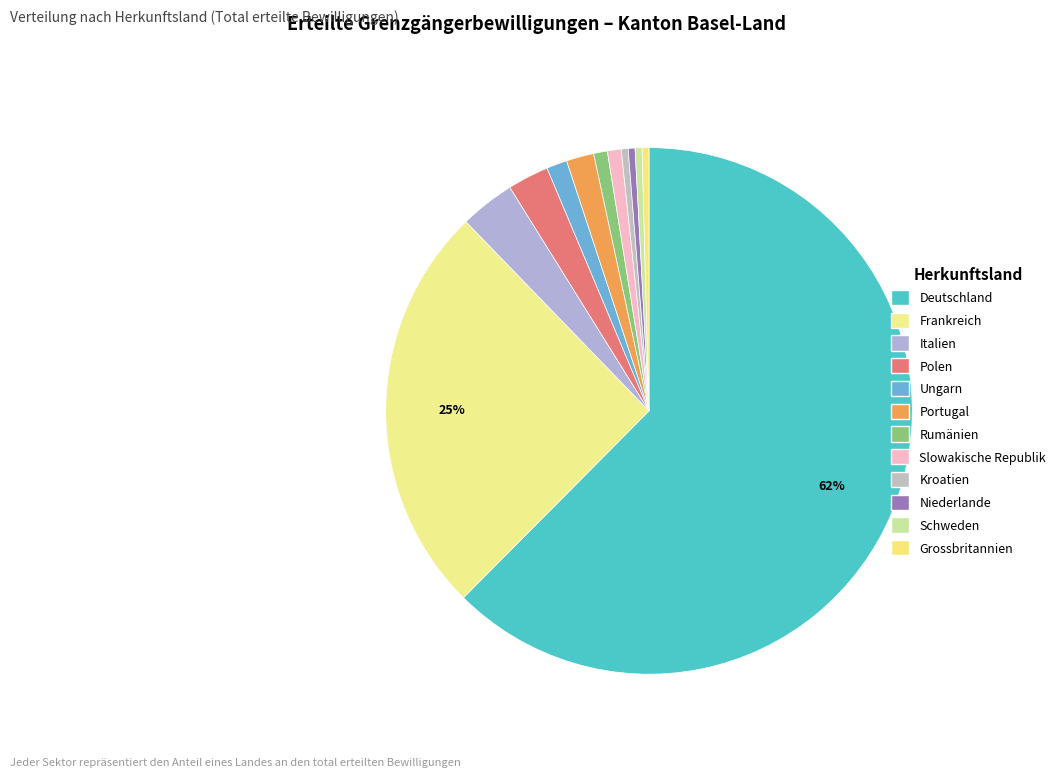

To the nearest percent, what is the difference between the largest and smallest slice percentages?

62%